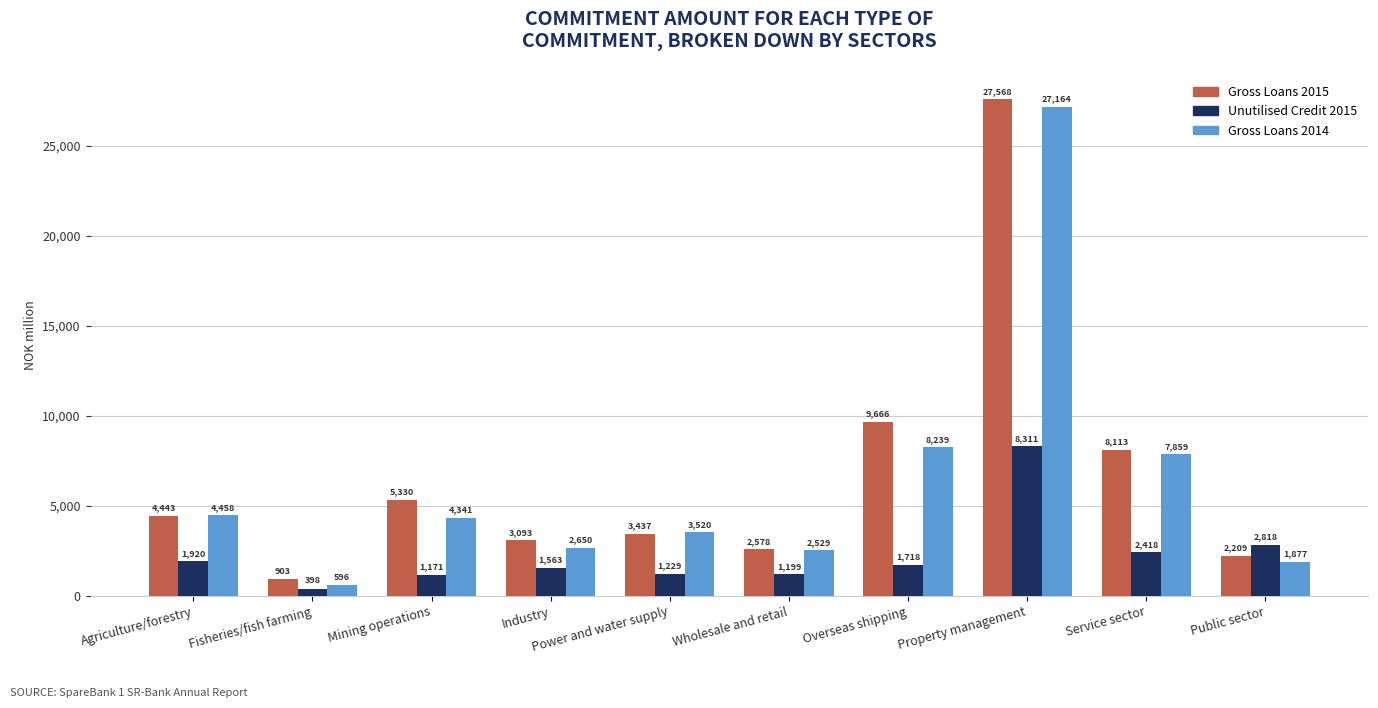

What is the sum of the Gross Loans 2015 values at Wholesale and retail and Fisheries/fish farming?

3481.0